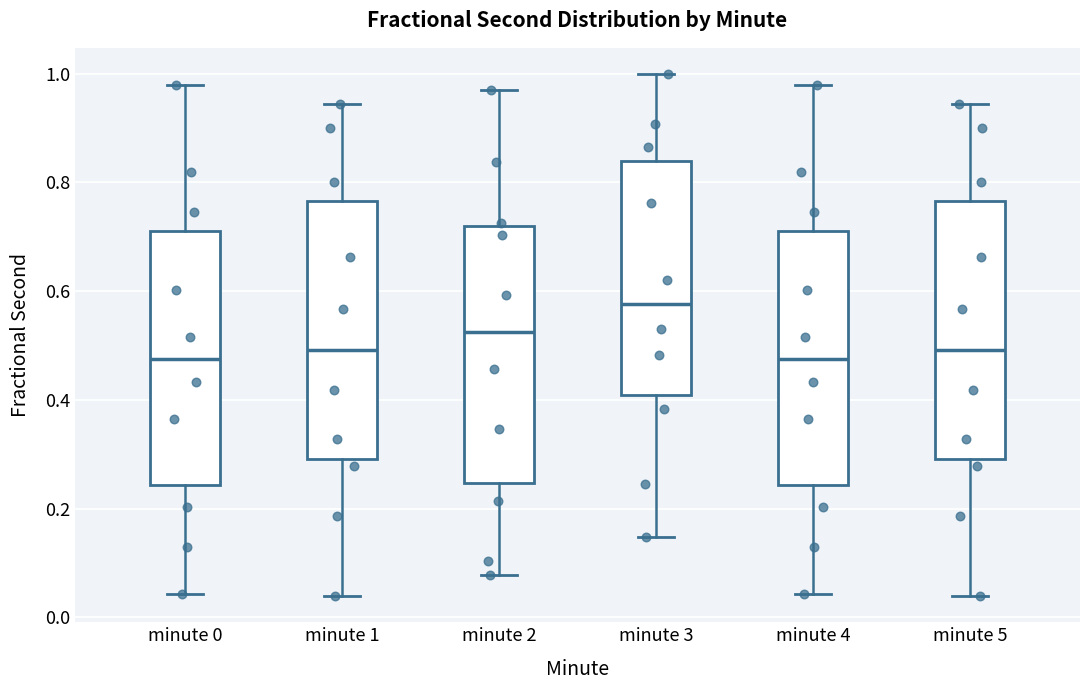

Reading left to right, read every box against the y-axis: the position of its median line, the range the box covers, and the ends of its whiskers. The values are not printed on the chart, so give them approximately, as read against the axis.

minute 0: median 0.48, box 0.24 to 0.72, whiskers 0.04 to 0.98
minute 1: median 0.50, box 0.30 to 0.76, whiskers 0.04 to 0.94
minute 2: median 0.52, box 0.24 to 0.72, whiskers 0.08 to 0.98
minute 3: median 0.58, box 0.40 to 0.84, whiskers 0.14 to 1.00
minute 4: median 0.48, box 0.24 to 0.72, whiskers 0.04 to 0.98
minute 5: median 0.50, box 0.30 to 0.76, whiskers 0.04 to 0.94